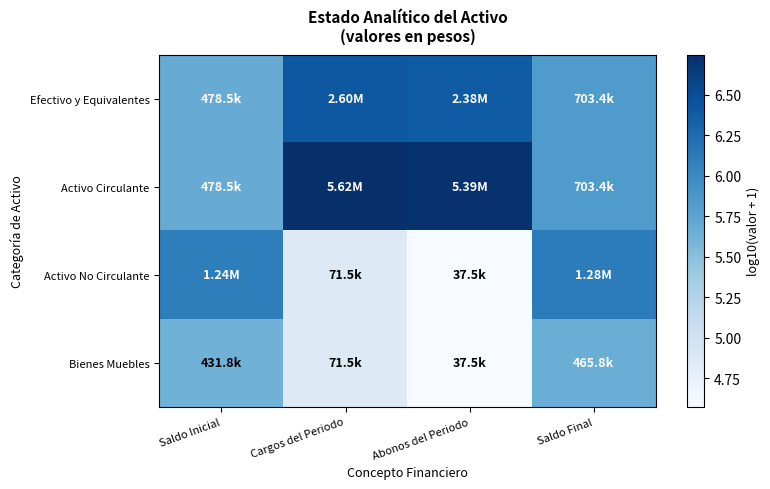

At how many categories does at least one series exceed 6?

4